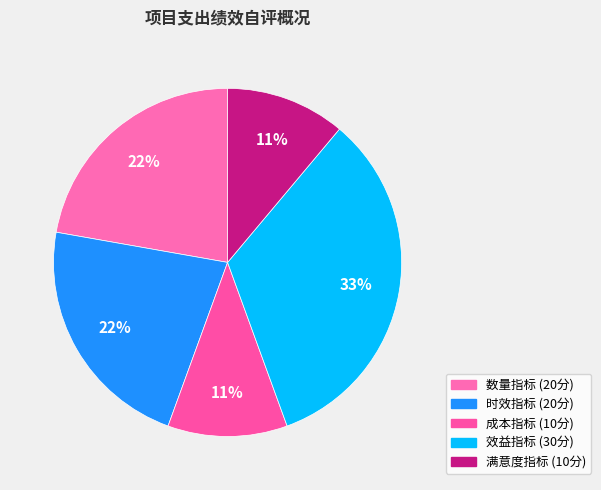

True or false: 成本指标 accounts for 11% of the total.

True